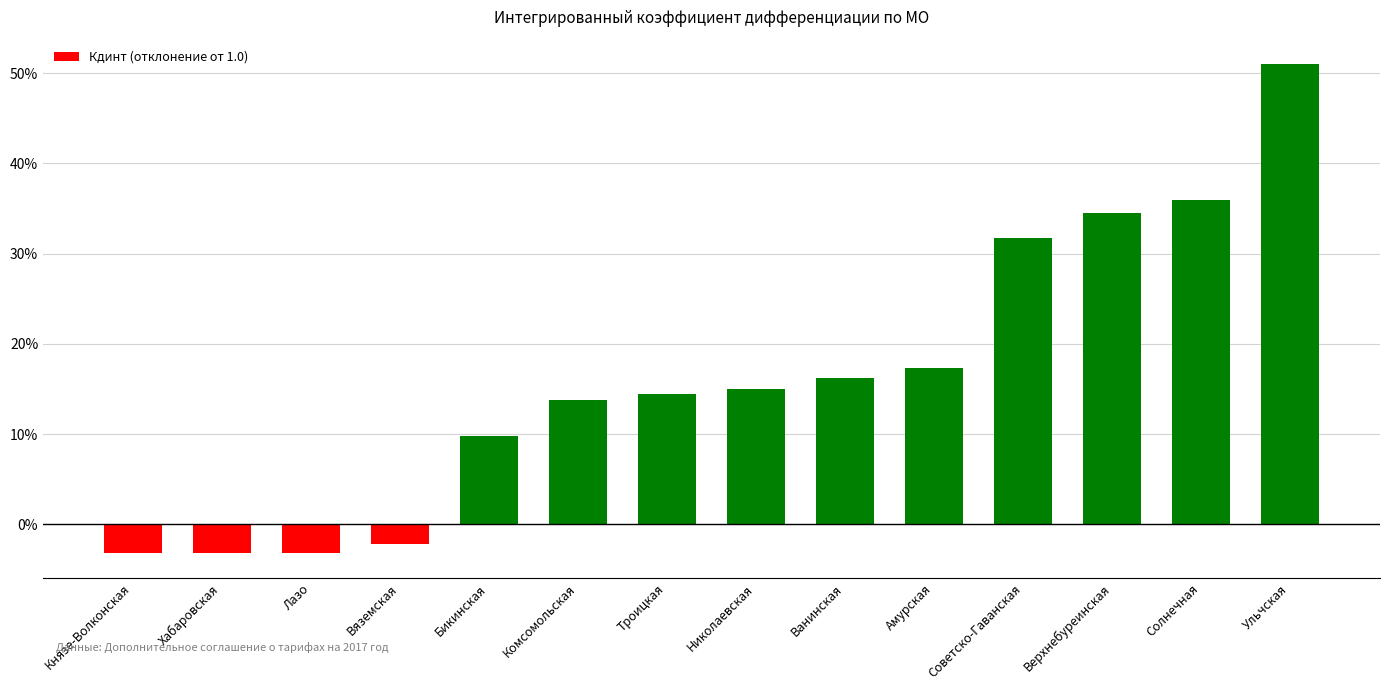

What is the sum of the values at Вяземская and Троицкая?

0.1